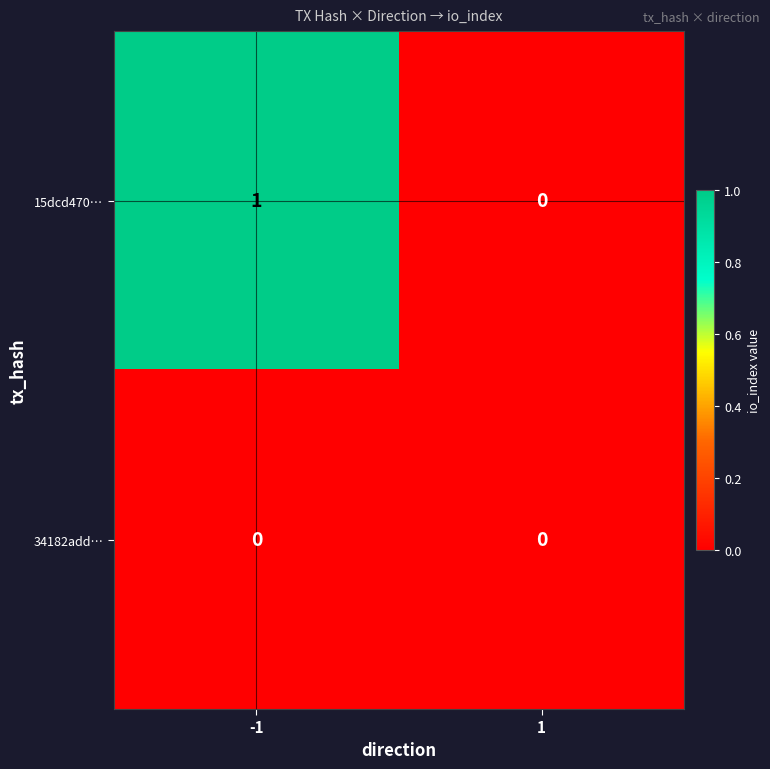

Which series has the largest total across all categories?

15dcd470…